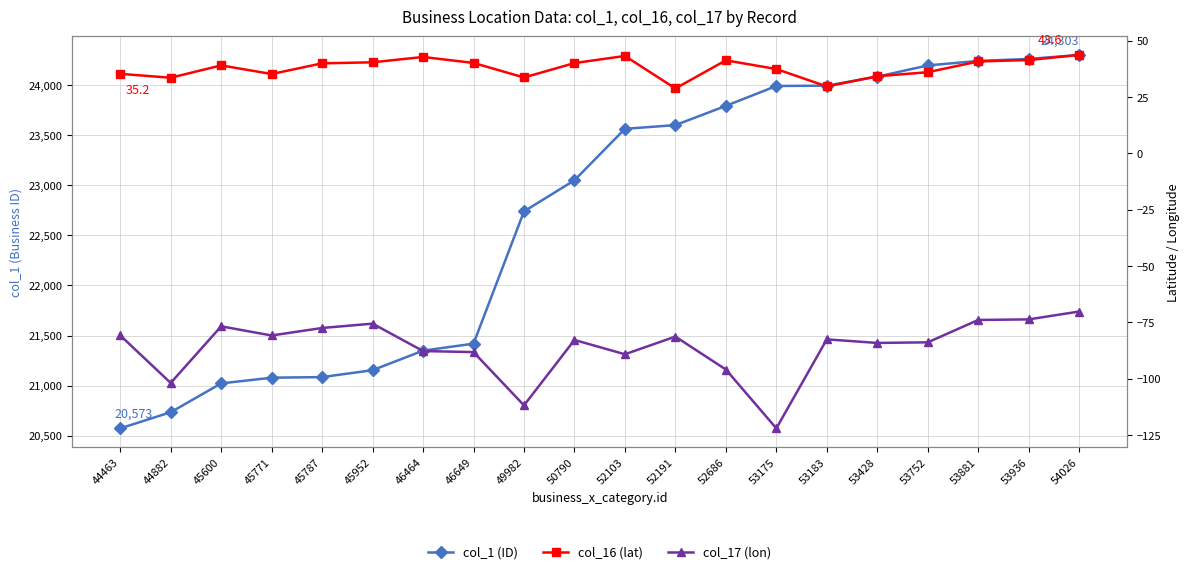

Which has a higher value, 45787 or 52686?

52686